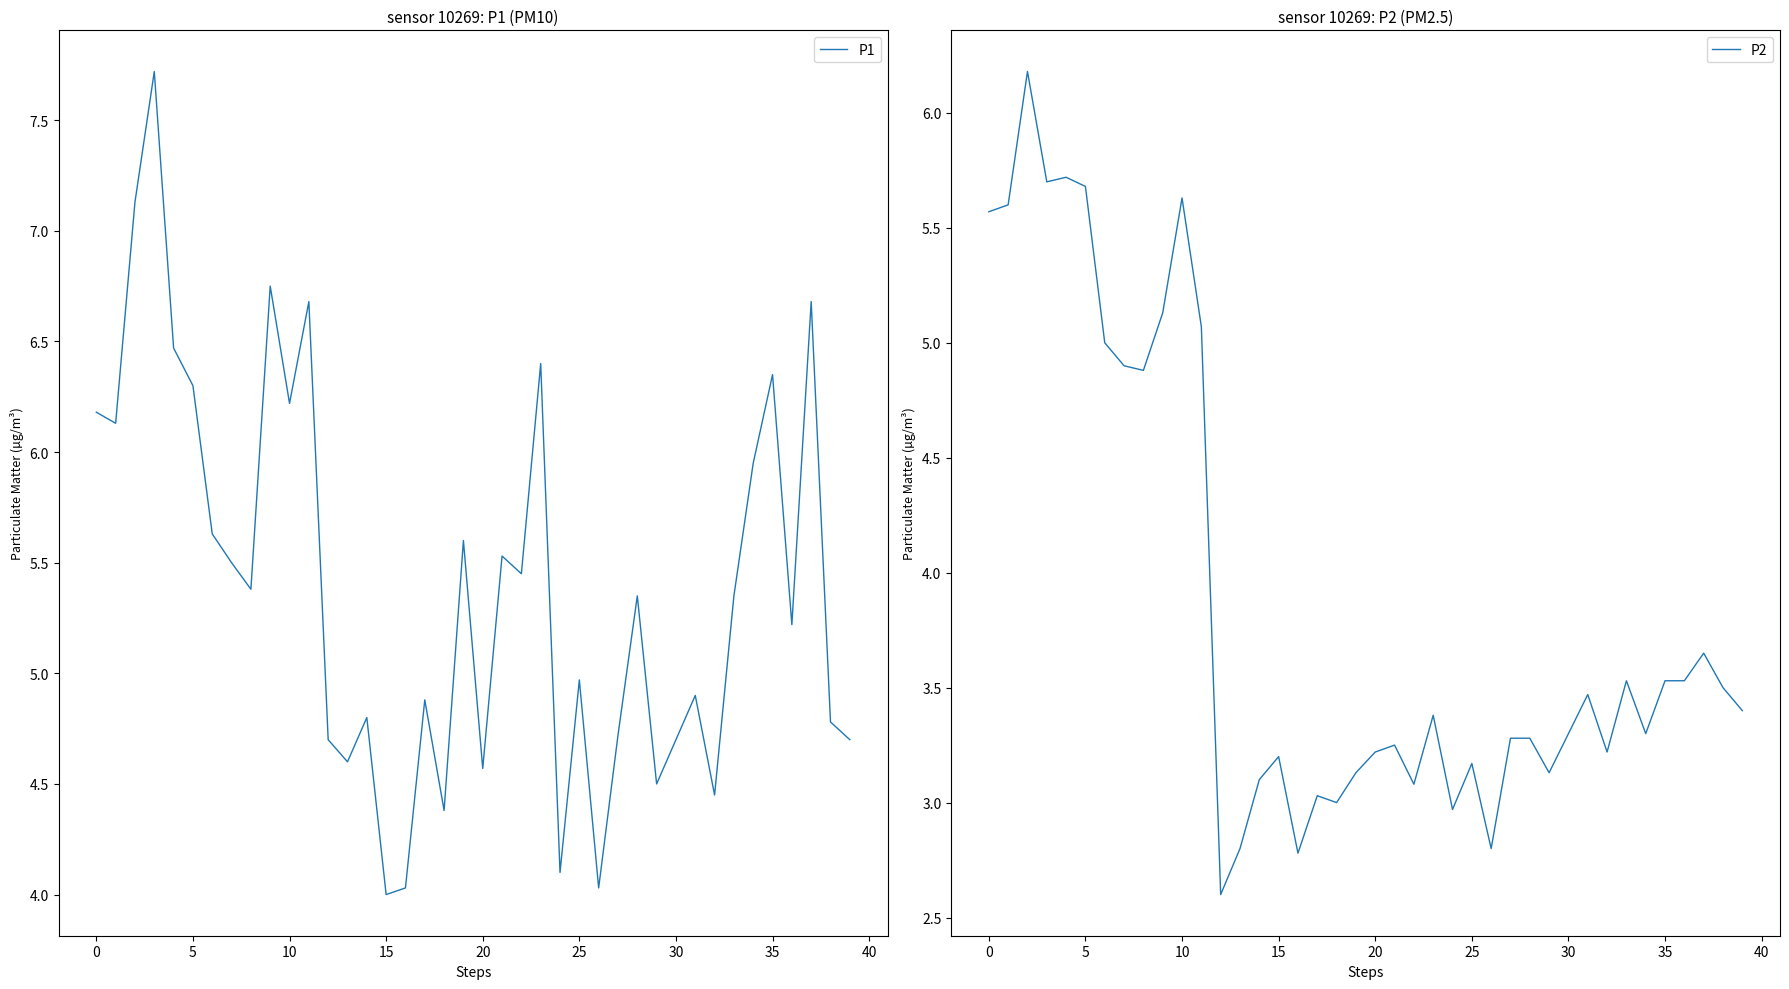

Does the chart have visible grid lines?

No